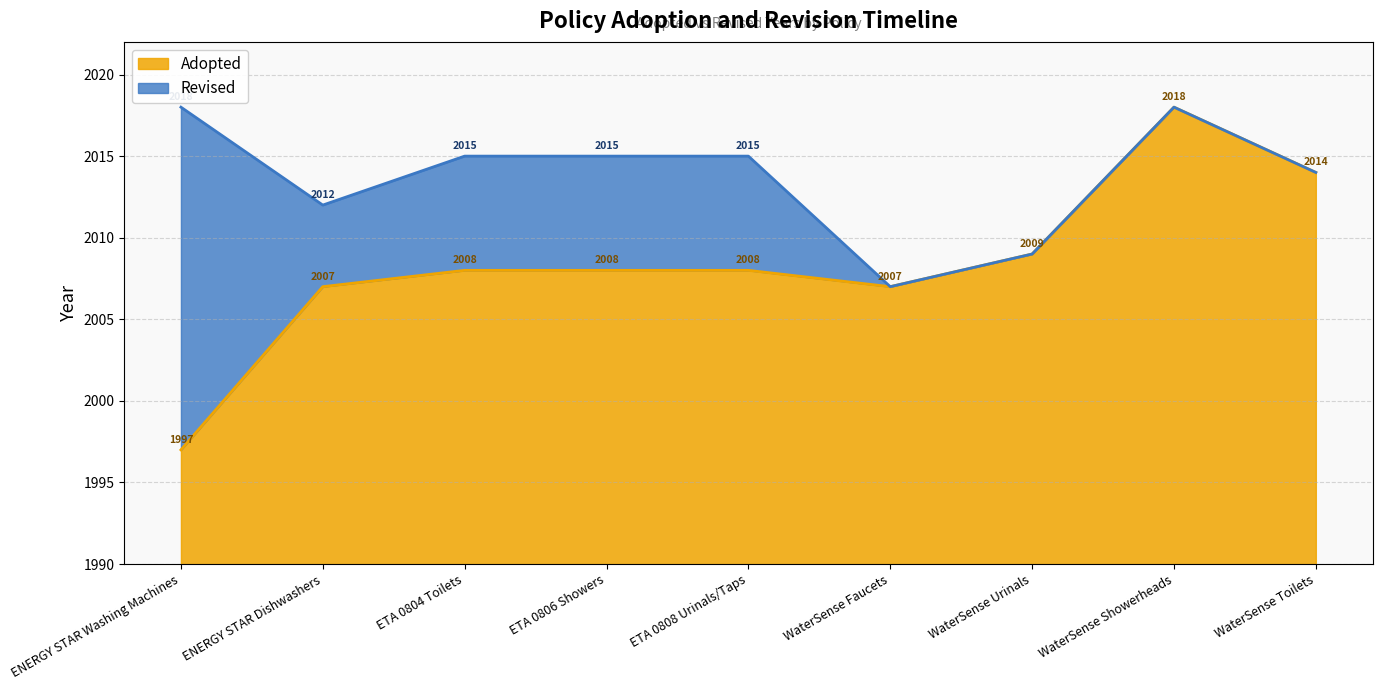

What is the change in value from ENERGY STAR Washing Machines to ETA 0804 Toilets?

+11